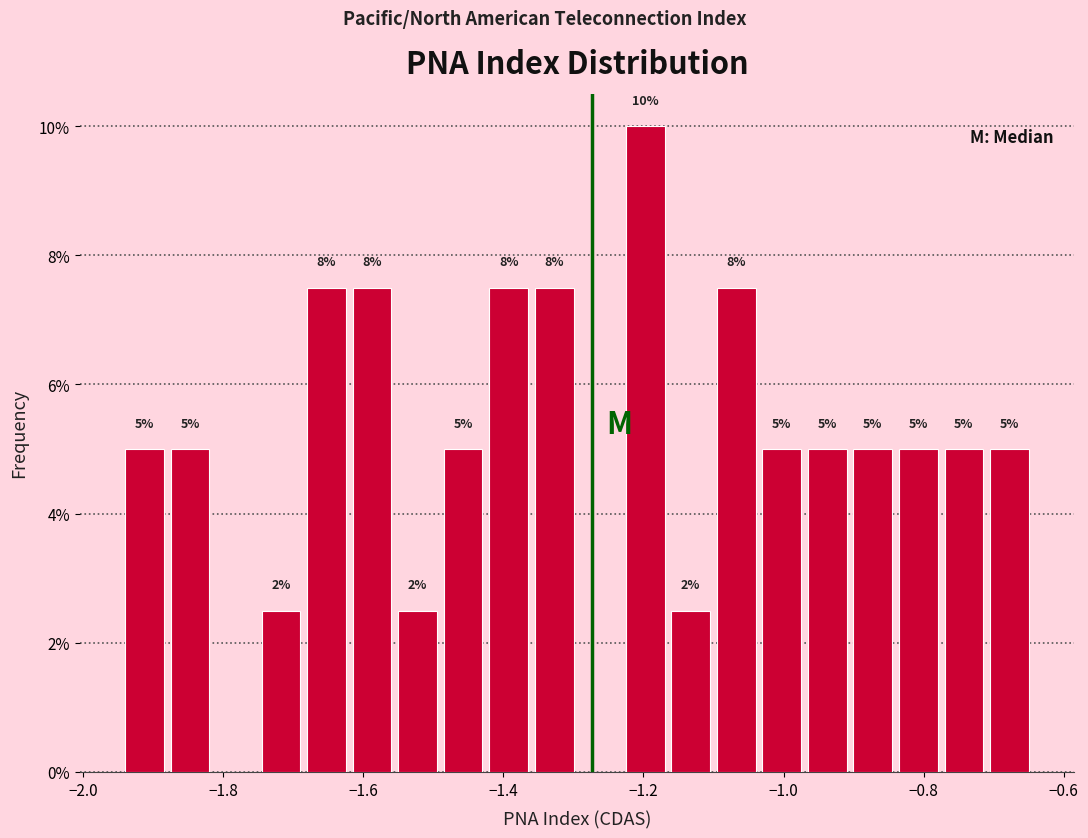

Read against the x-axis, roughly where is the centre of the tallest bar?

-1.20